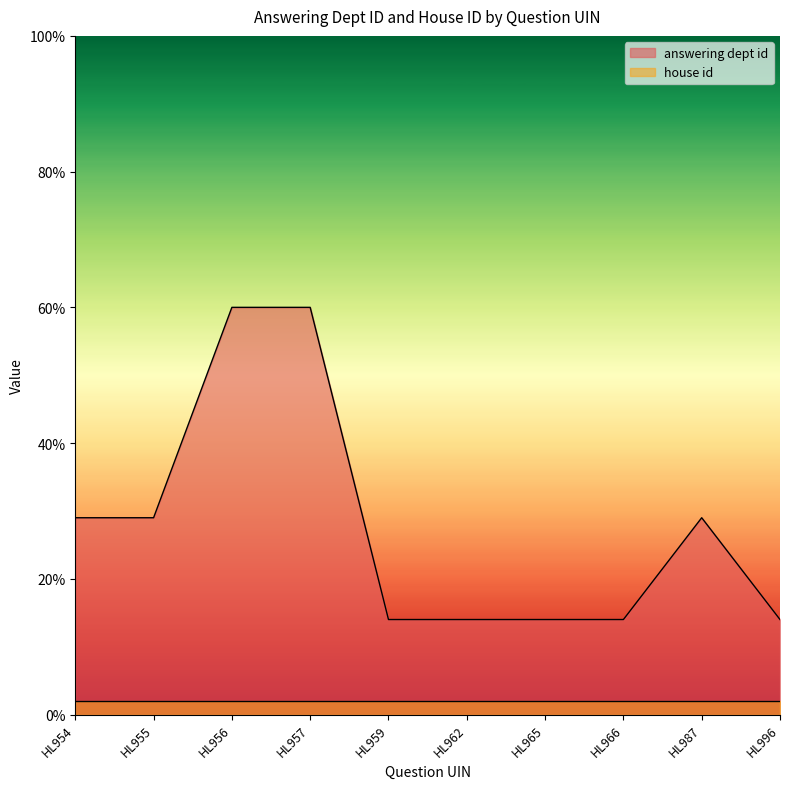

Rank the categories by value from lowest to highest.

HL959, HL962, HL965, HL966, HL996, HL954, HL955, HL987, HL956, HL957